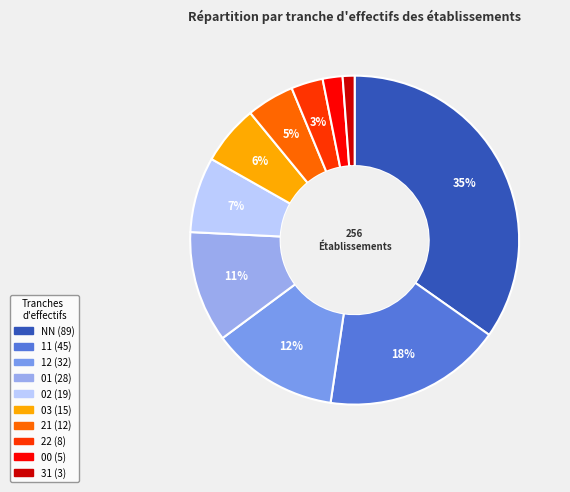

Is there a majority slice in this chart?

No